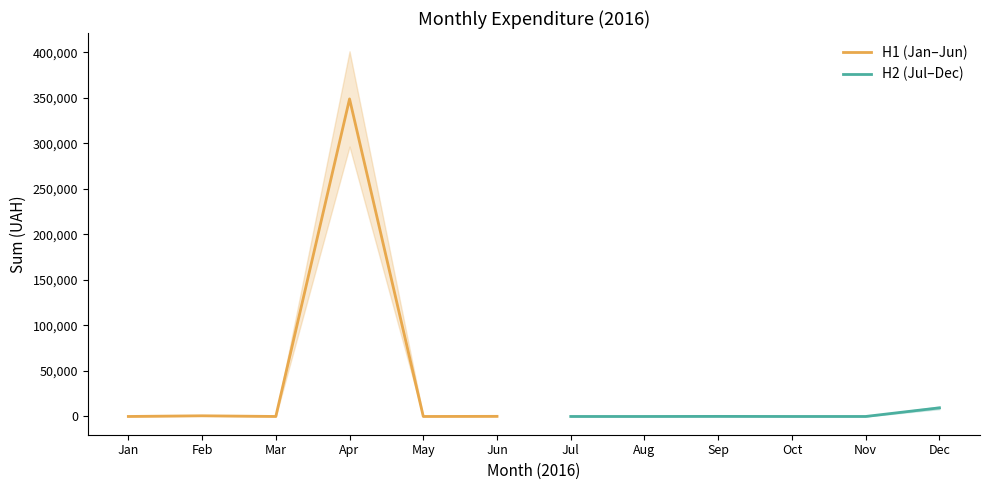

At Feb, list the series in order from largest to smallest.

H1 (Jan–Jun), H2 (Jul–Dec)